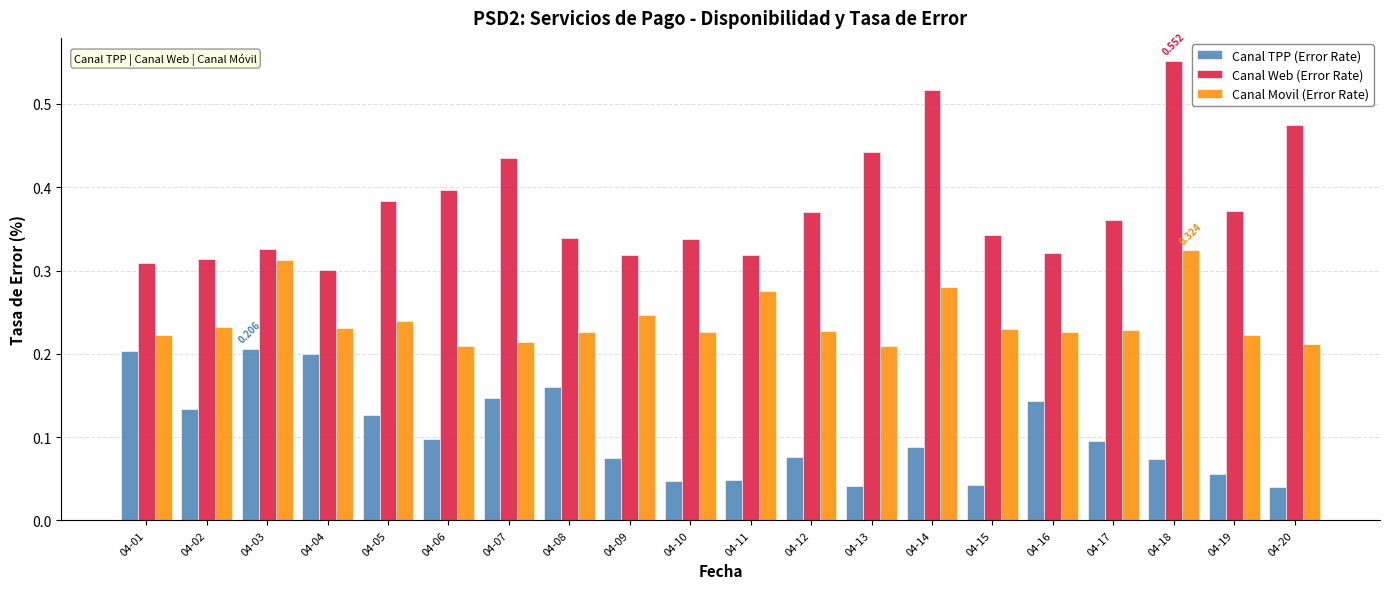

Which series has the largest total across all categories?

Canal Web (Error Rate)